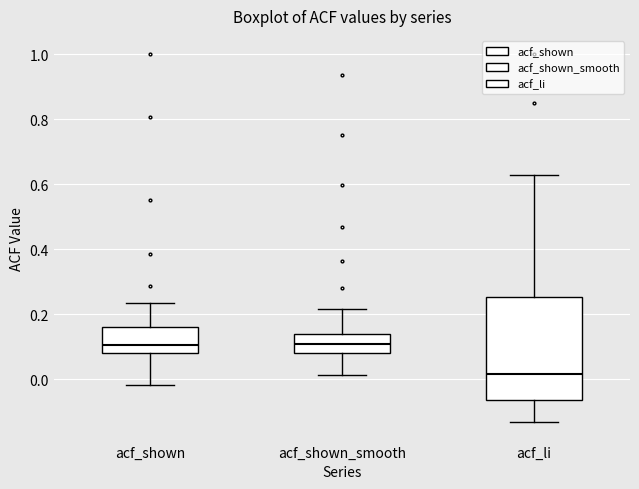

Reading left to right, read every box against the y-axis: the position of its median line, the range the box covers, and the ends of its whiskers. The values are not printed on the chart, so give them approximately, as read against the axis.

acf_shown: median 0.10, box 0.08 to 0.16, whiskers -0.02 to 0.24
acf_shown_smooth: median 0.10, box 0.08 to 0.14, whiskers 0.02 to 0.22
acf_li: median 0.02, box -0.06 to 0.26, whiskers -0.14 to 0.62